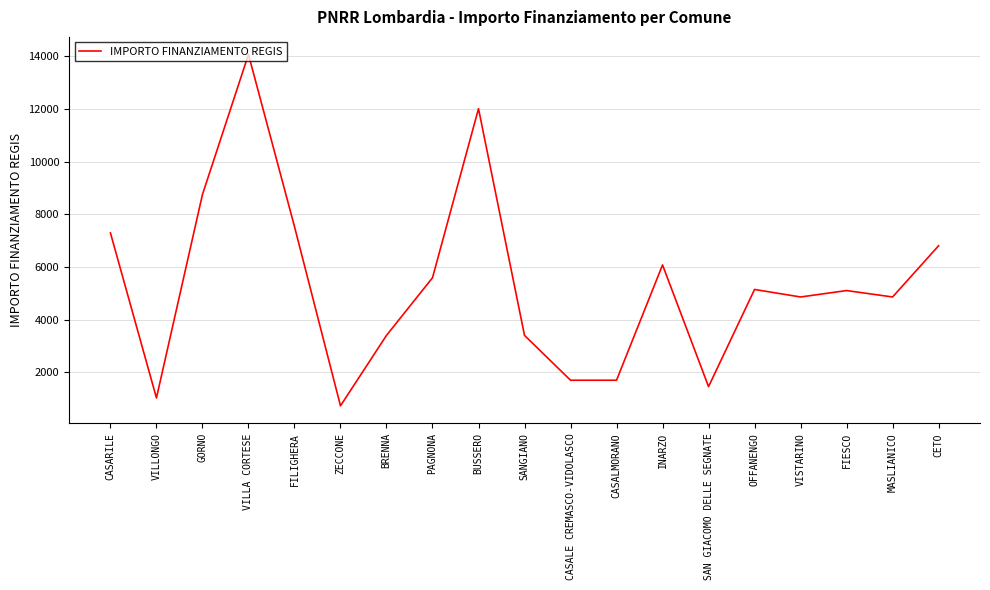

Which has a higher value, BUSSERO or GORNO?

BUSSERO